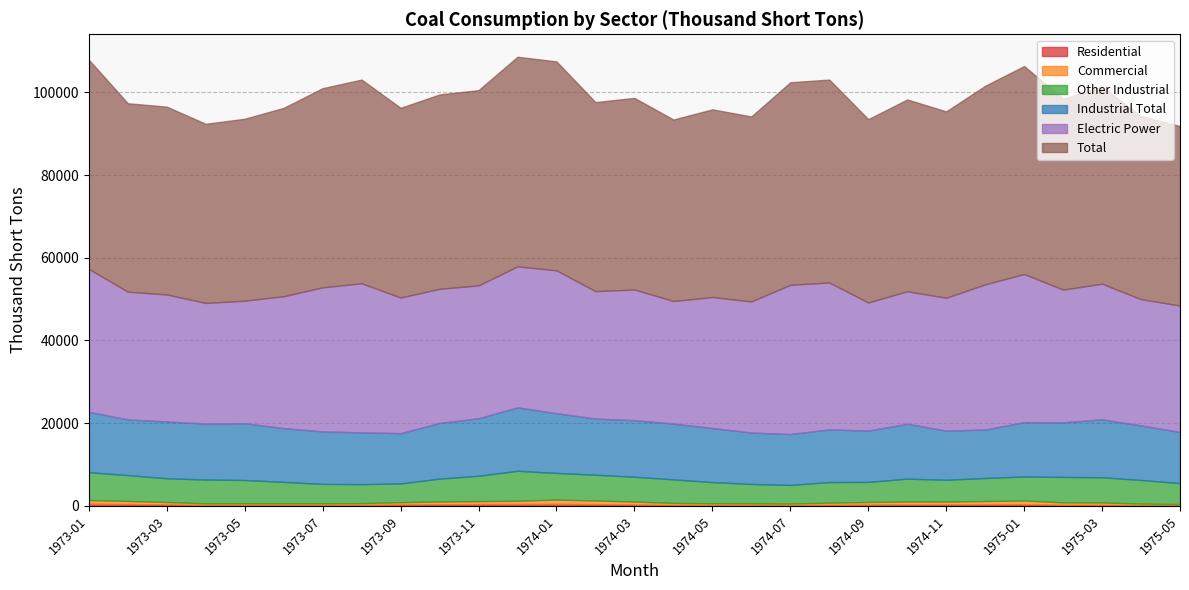

Which series has the widest spread of values?

Total